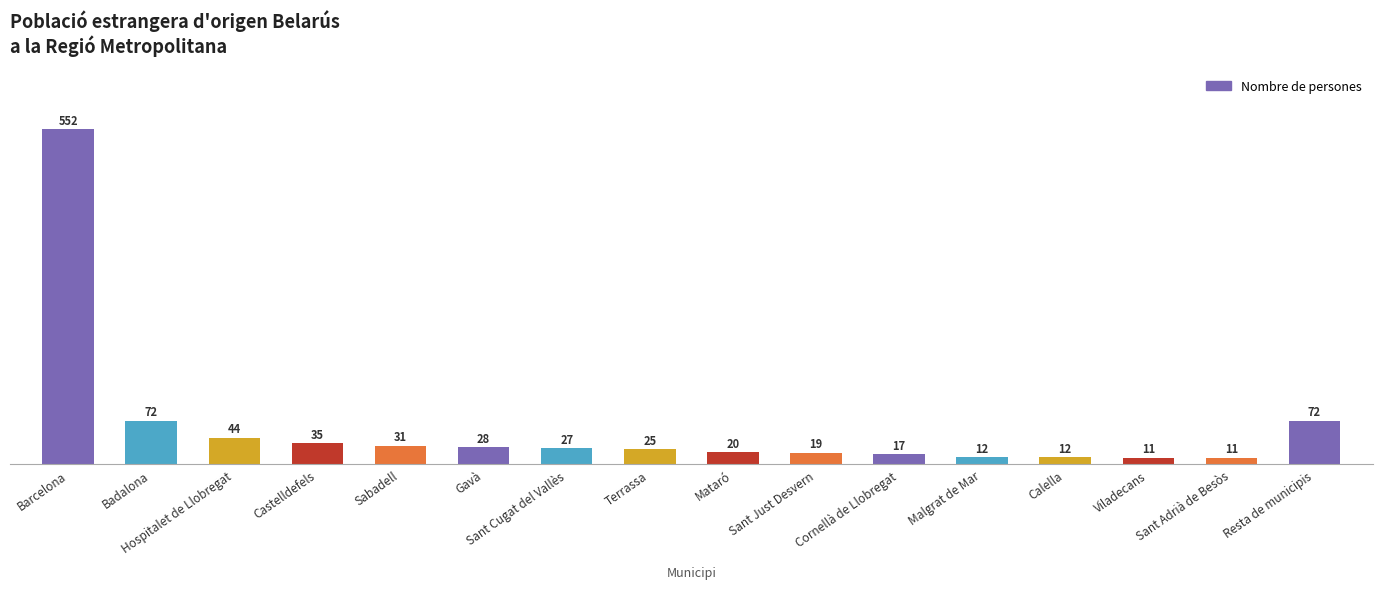

What is the smallest value displayed?

11